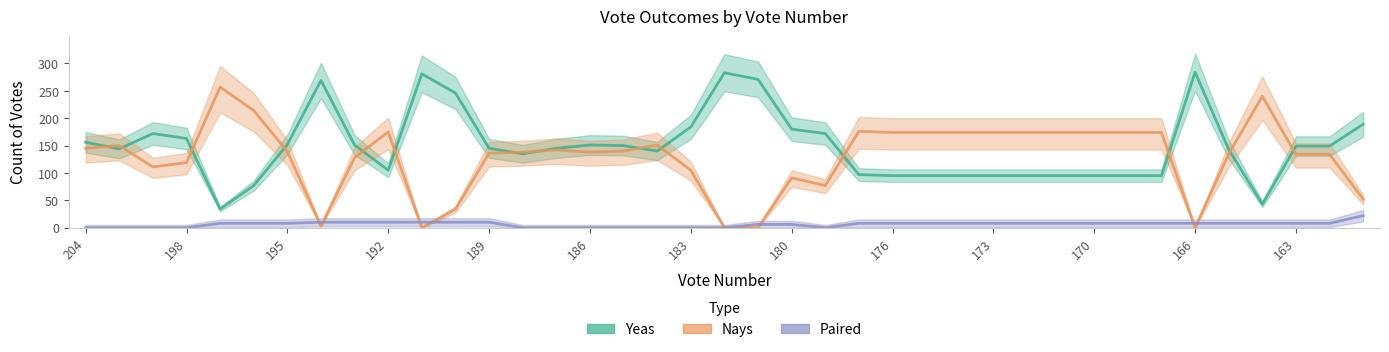

Is it true that Paired equals 8 at 31?

True